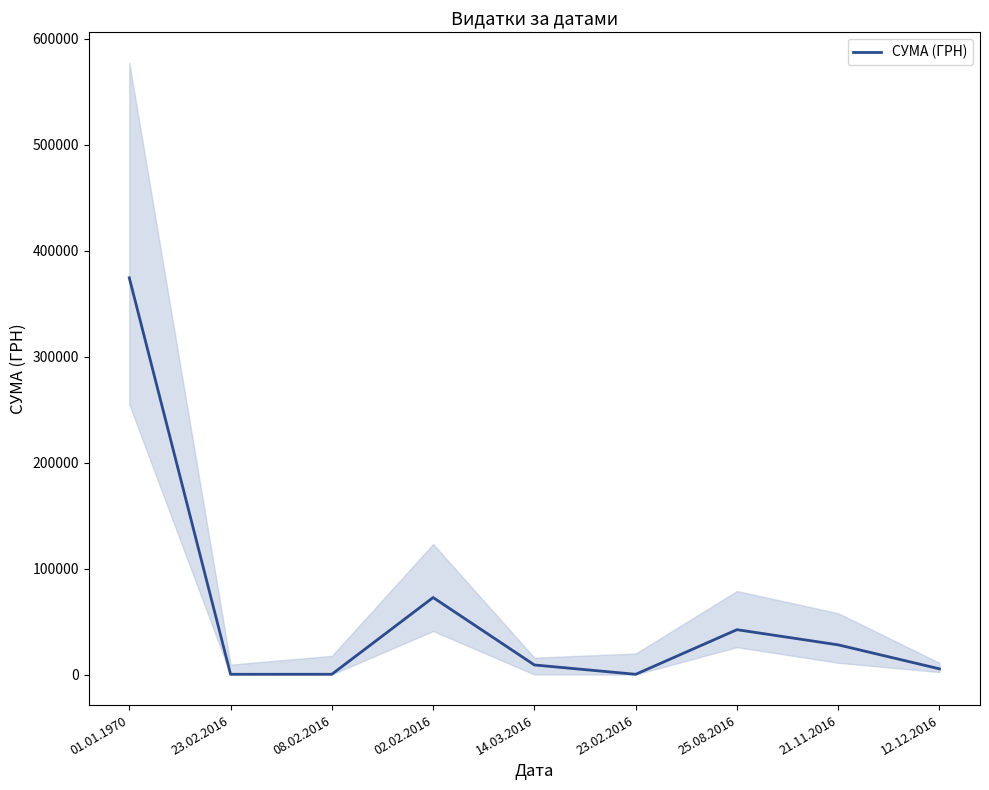

How many data points are less than 9016?

4